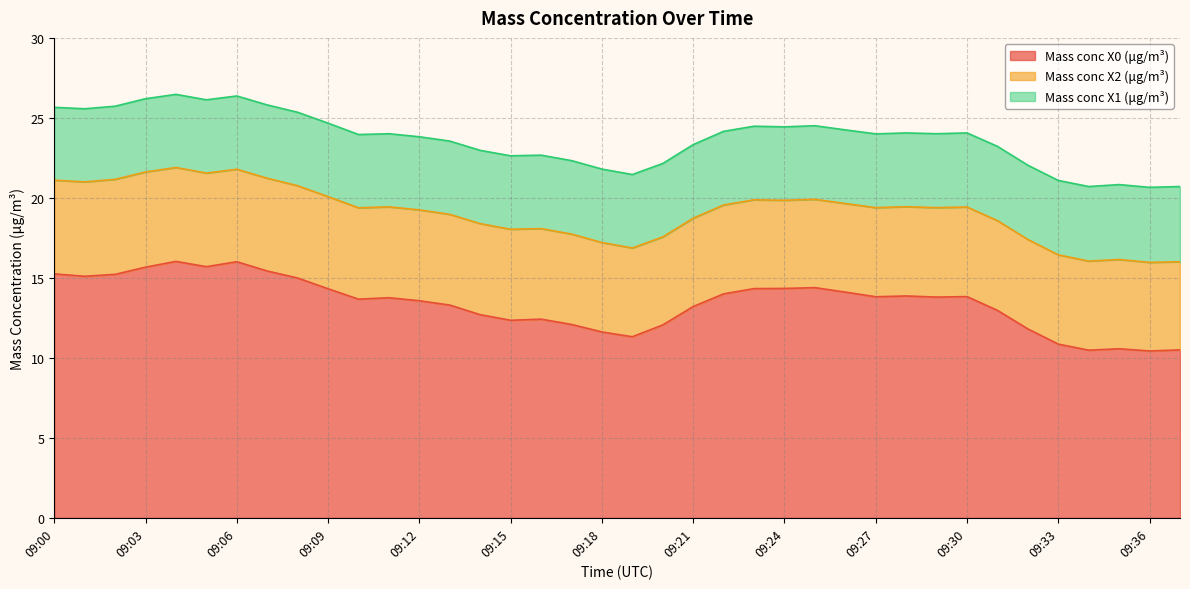

What is the total value across all series at 09:31?

23.2